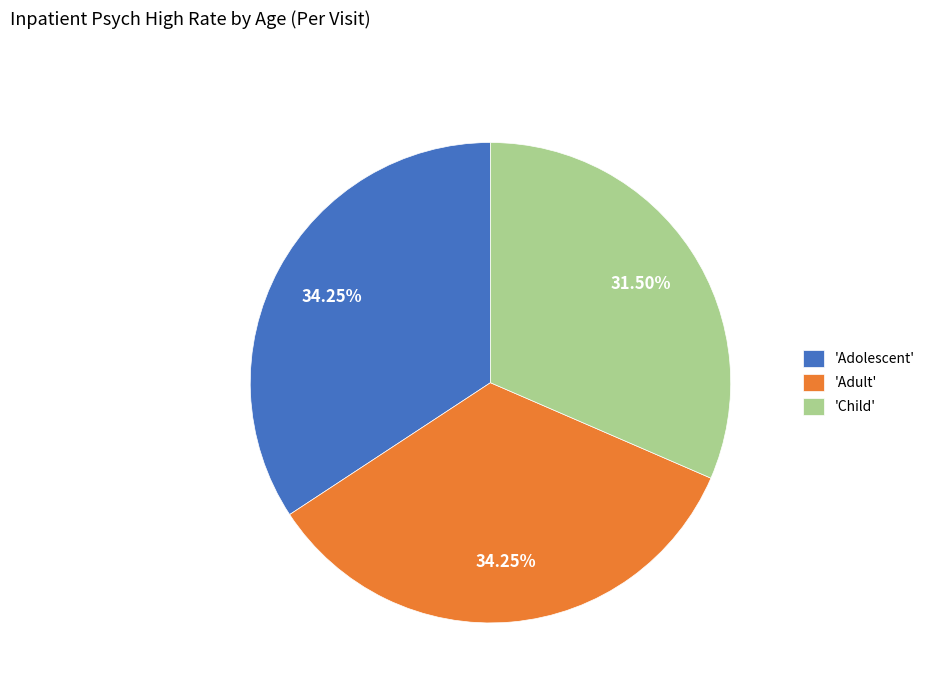

Approximately how many times larger is the value at 'Adolescent' compared to 'Adult'?

1.0